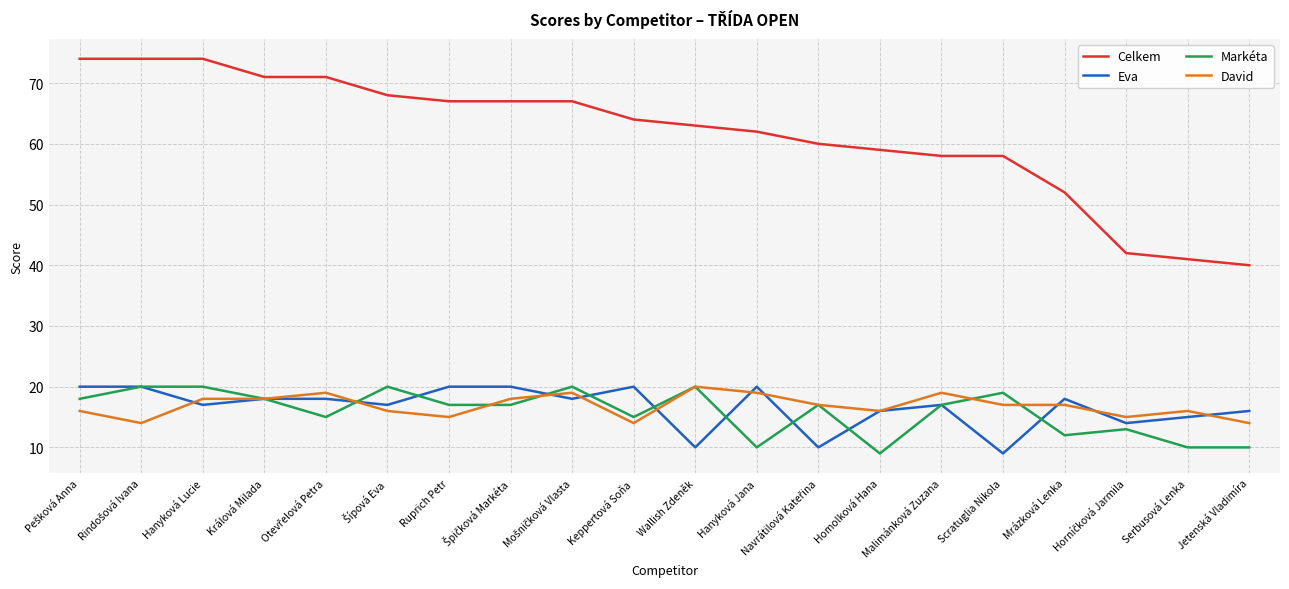

What is the smallest value displayed?

9